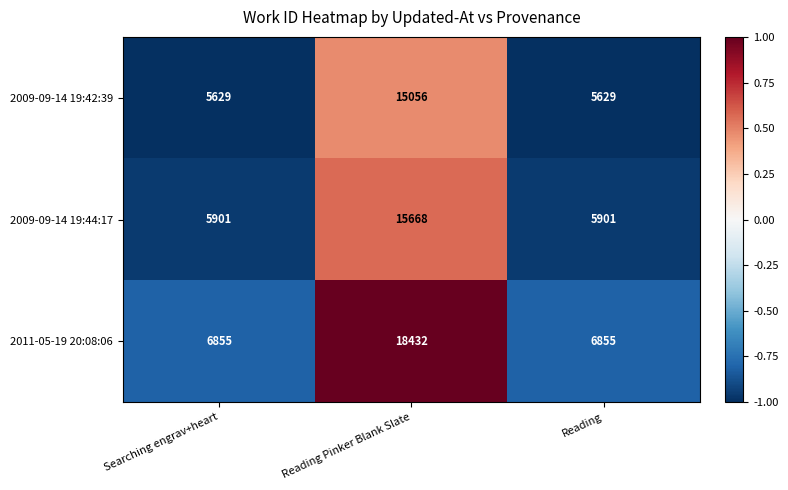

How many values in the 2011-05-19 20:08:06 series exceed 6855?

1